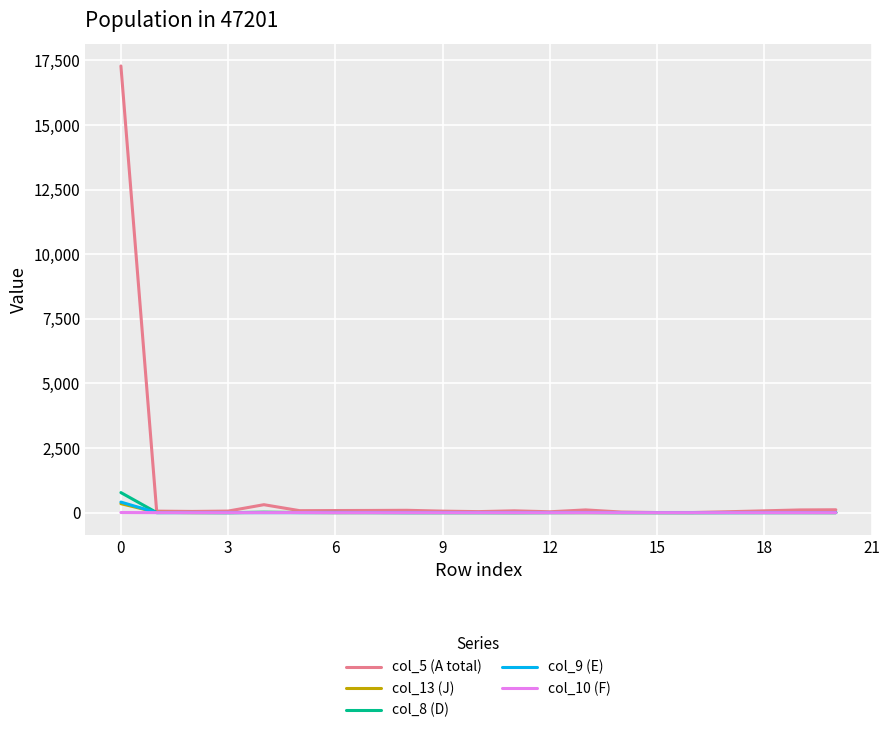

What is the difference between the second highest and minimum values in the col_13 (J) series?

14